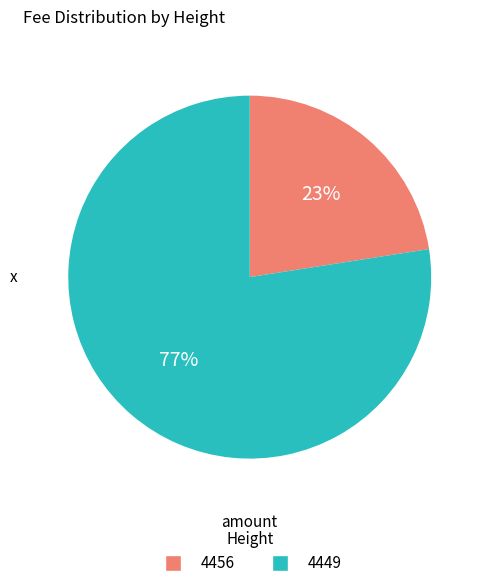

Which has a higher value, 4456 or 4449?

4449